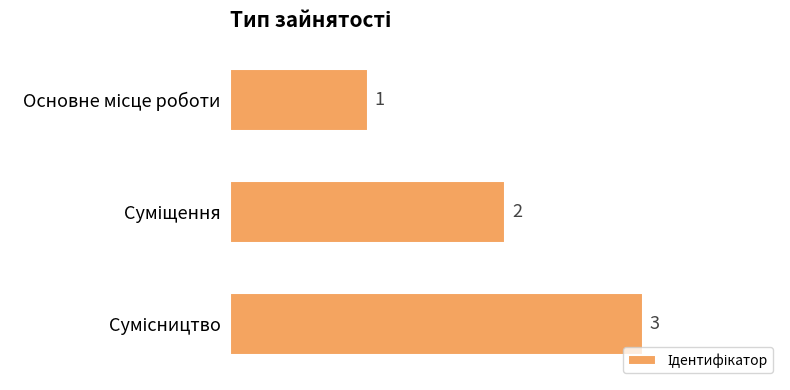

How many values are between 1 and 3?

3